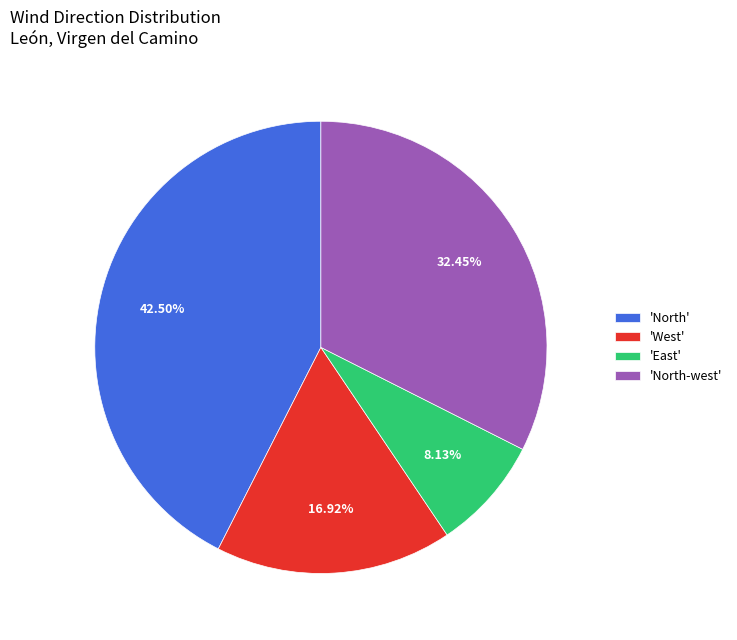

How many segments does this pie chart have?

4